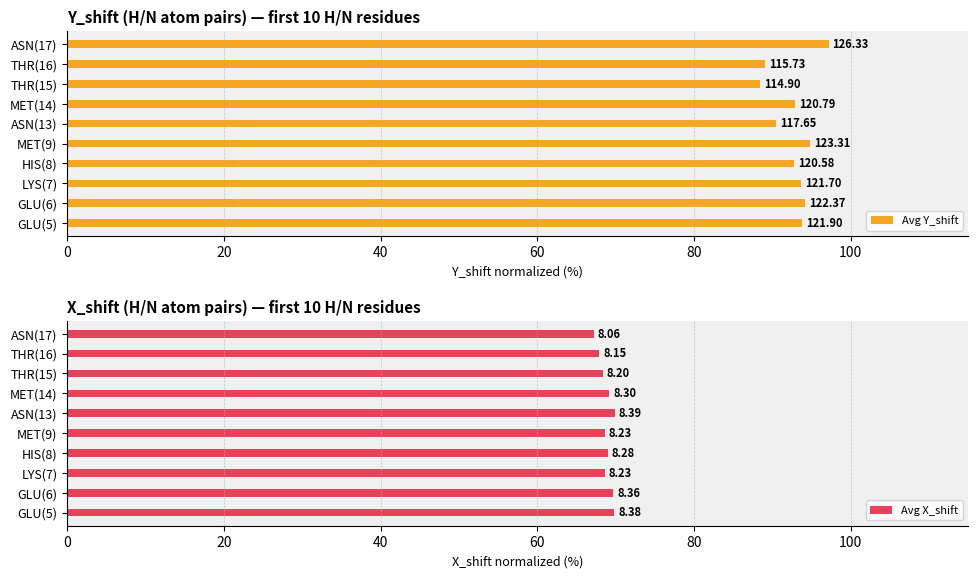

Reading left to right, list all the values displayed in this chart.

Avg Y_shift: 93.8	94.1	93.6	92.8	94.9	90.5	92.9	88.4	89.0	97.2
Avg X_shift: 69.8	69.7	68.6	69.0	68.6	69.9	69.2	68.3	67.9	67.2